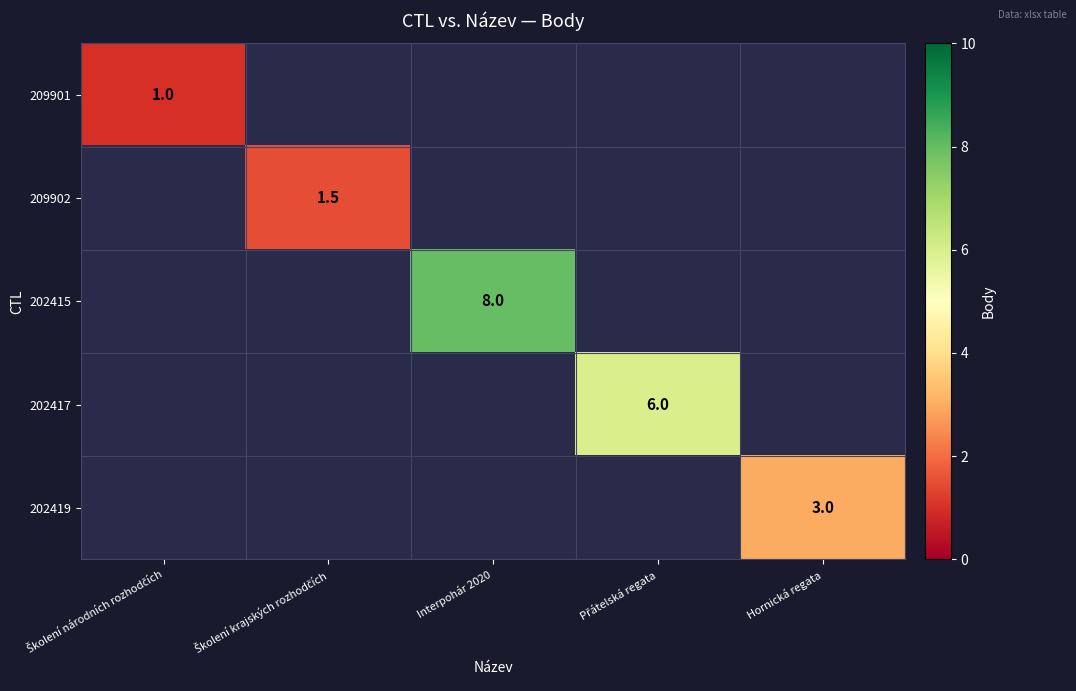

Is the value of 209902 at Školení národních rozhodčích greater than the value of 202415 at Hornická regata?

No